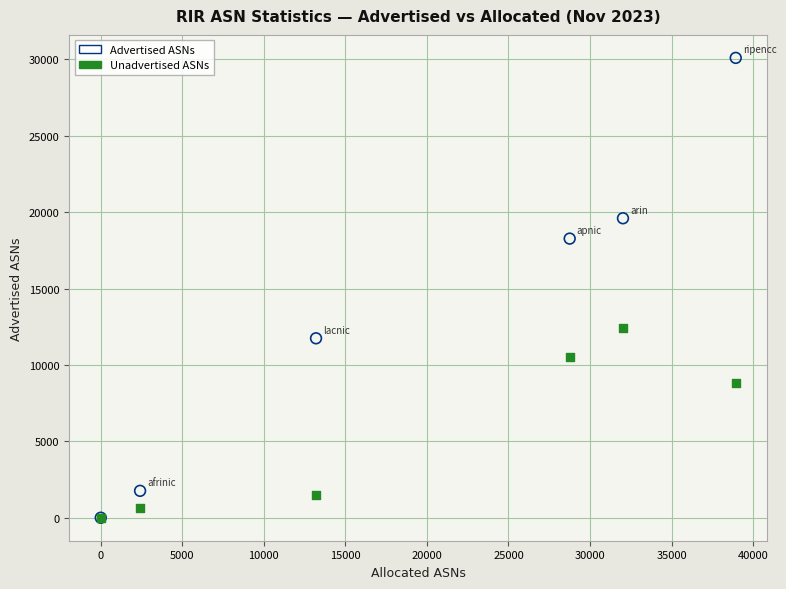

Across all series, what Y value is closest to 15046?

12427